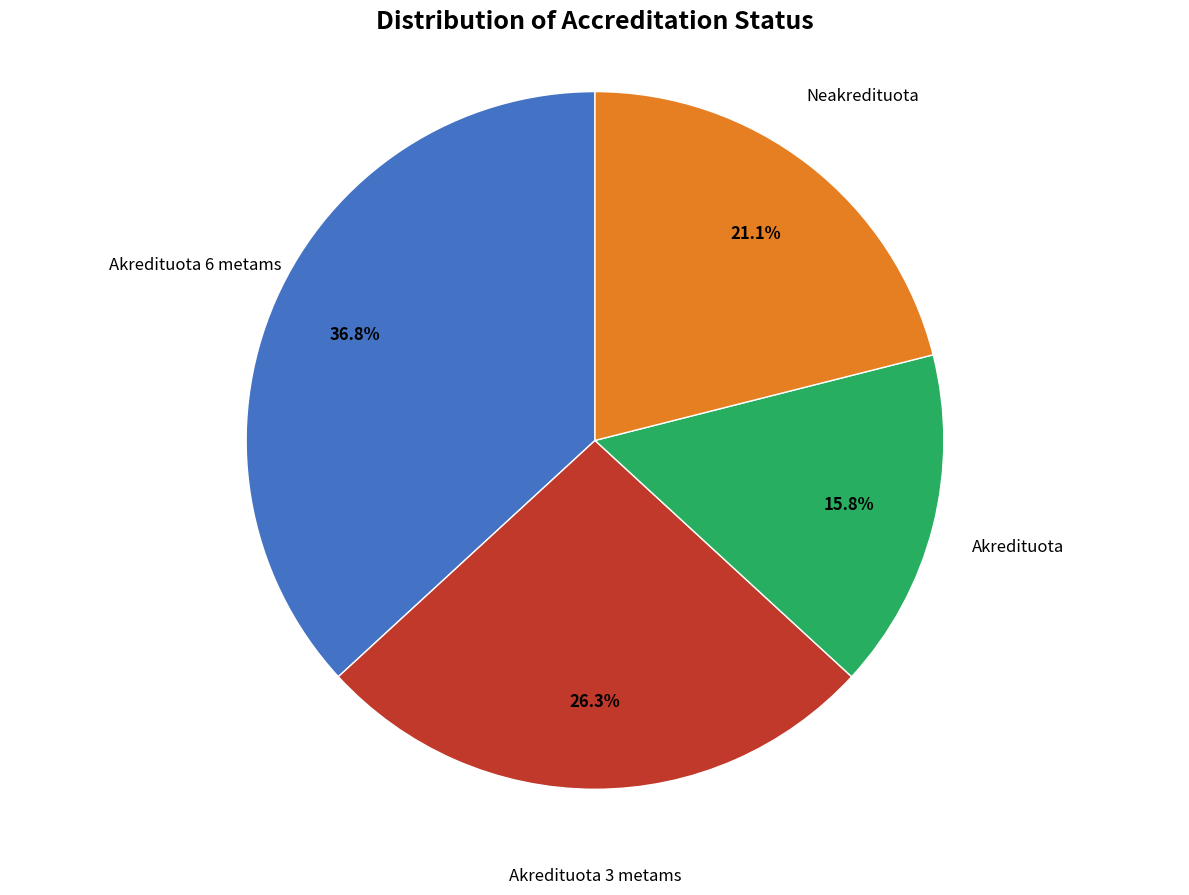

Count the number of slices in the pie.

4